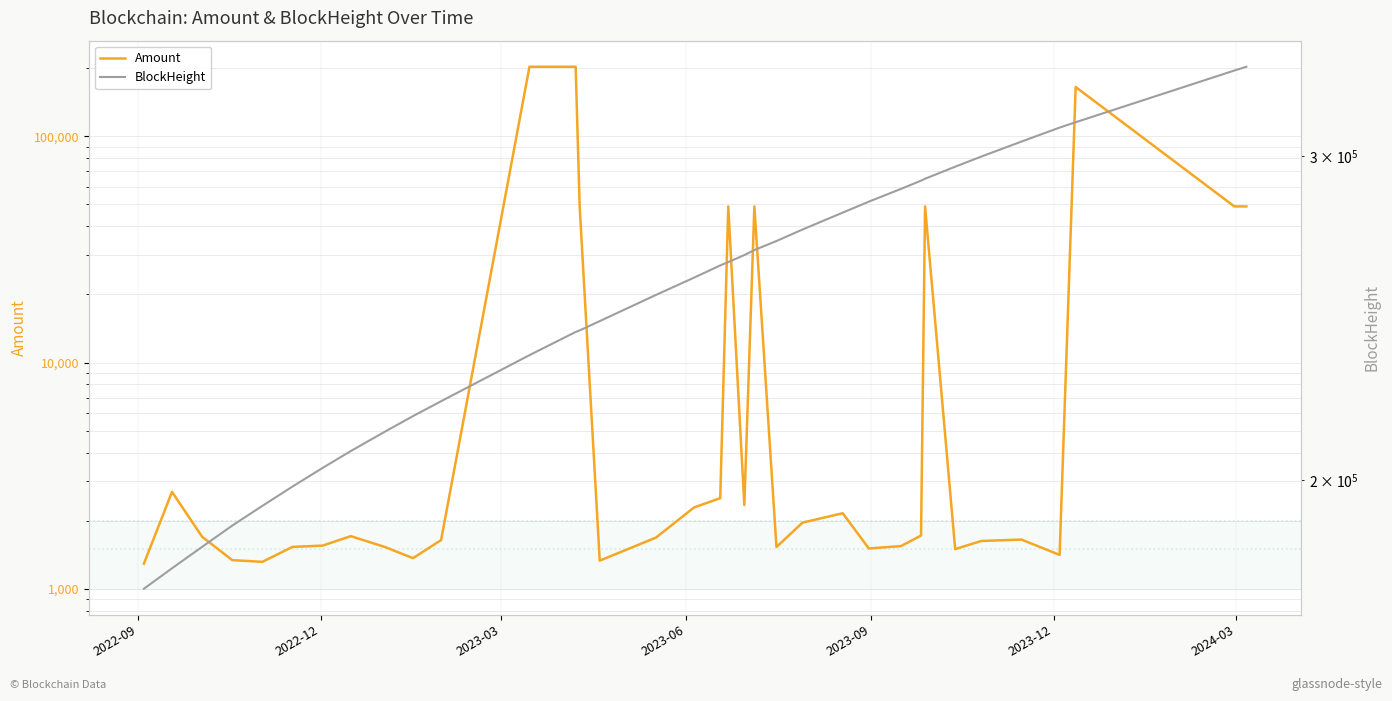

Is the value of Amount at 32 greater than the value of BlockHeight at 29?

No